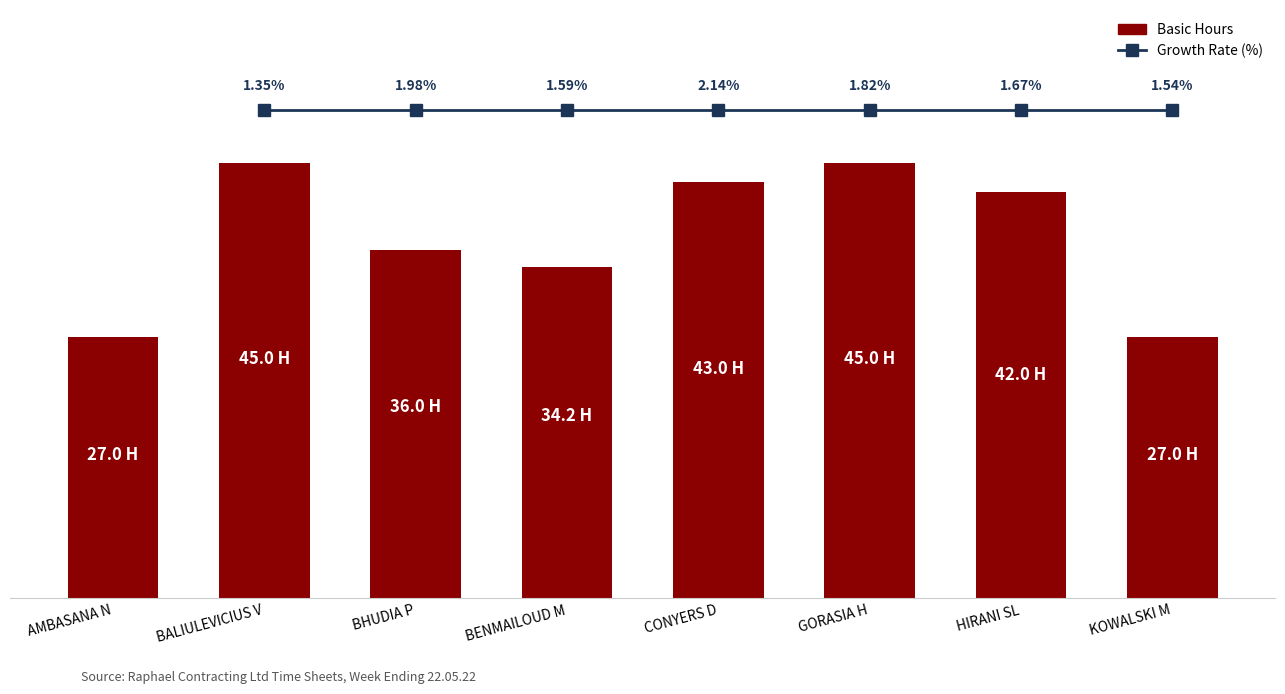

What is the change in value from BENMAILOUD M to HIRANI SL?

+7.8